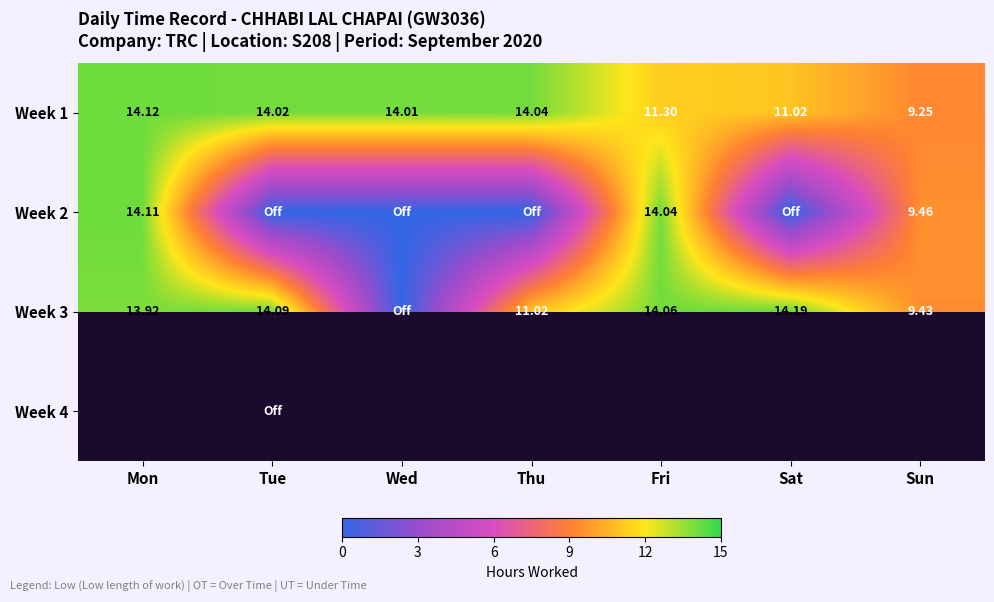

Which category has the lowest value in the Week 1 series?

Sun